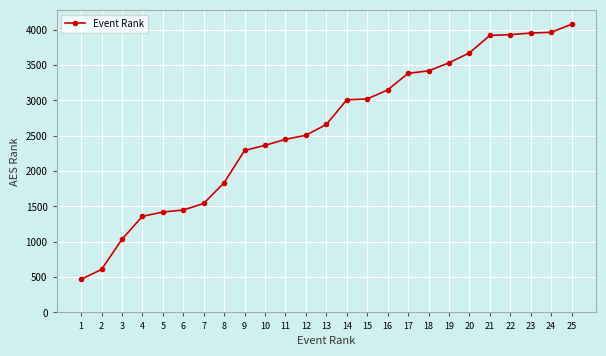

What is the maximum value shown in the chart?

4077